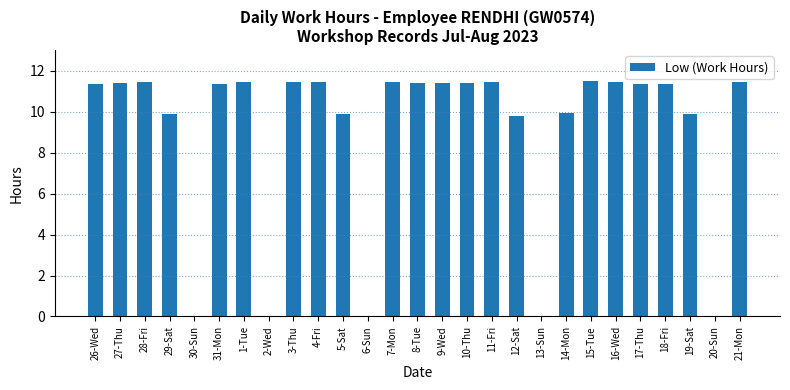

What is the change in value from 5-Sat to 11-Fri?

+1.5